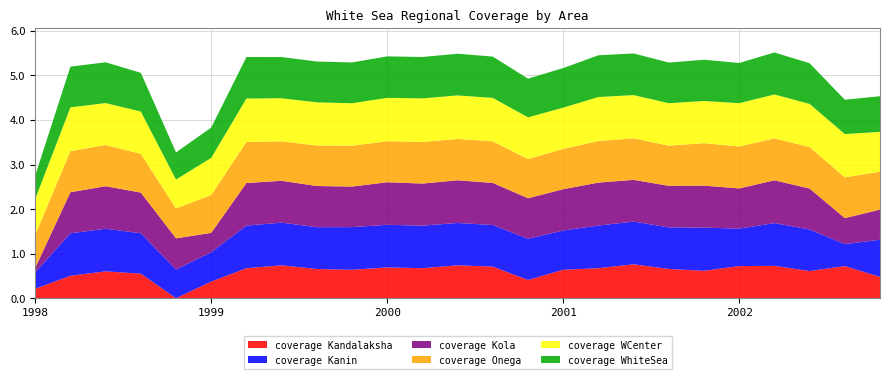

Reading right to left, extract all data points from this chart.

coverage Kandalaksha: 0.5	0.7	0.6	0.7	0.7	0.6	0.7	0.8	0.7	0.6	0.4	0.7	0.7	0.7	0.7	0.6	0.7	0.7	0.7	0.4	0.0	0.5	0.6	0.5	0.2
coverage Kanin: 0.8	0.5	0.9	1.0	0.8	1.0	0.9	1.0	1.0	0.9	0.9	0.9	1.0	1.0	1.0	1.0	0.9	1.0	1.0	0.7	0.6	0.9	1.0	1.0	0.4
coverage Kola: 0.7	0.6	0.9	1.0	0.9	0.9	0.9	0.9	1.0	0.9	0.9	0.9	1.0	0.9	1.0	0.9	0.9	0.9	1.0	0.4	0.7	0.9	1.0	0.9	0.1
coverage Onega: 0.9	0.9	0.9	0.9	0.9	1.0	0.9	0.9	0.9	0.9	0.9	0.9	0.9	0.9	0.9	0.9	0.9	0.9	0.9	0.9	0.7	0.9	0.9	0.9	0.7
coverage WCenter: 0.9	1.0	1.0	1.0	1.0	0.9	1.0	1.0	1.0	0.9	0.9	1.0	1.0	1.0	1.0	1.0	1.0	1.0	1.0	0.8	0.6	1.0	0.9	1.0	0.8
coverage WhiteSea: 0.8	0.8	0.9	0.9	0.9	0.9	0.9	0.9	0.9	0.9	0.9	0.9	0.9	0.9	0.9	0.9	0.9	0.9	0.9	0.7	0.6	0.9	0.9	0.9	0.5